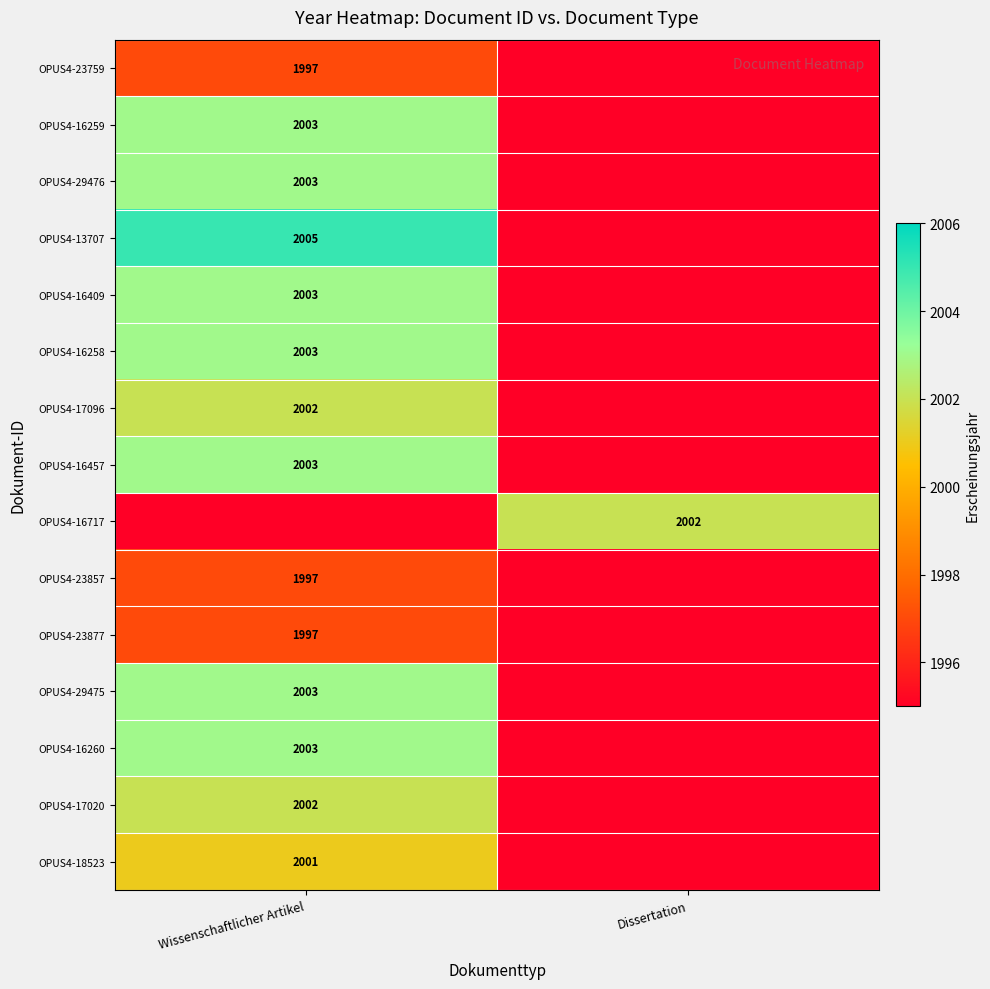

Is the value of OPUS4-16409 at Wissenschaftlicher Artikel greater than the value of OPUS4-13707 at Wissenschaftlicher Artikel?

No